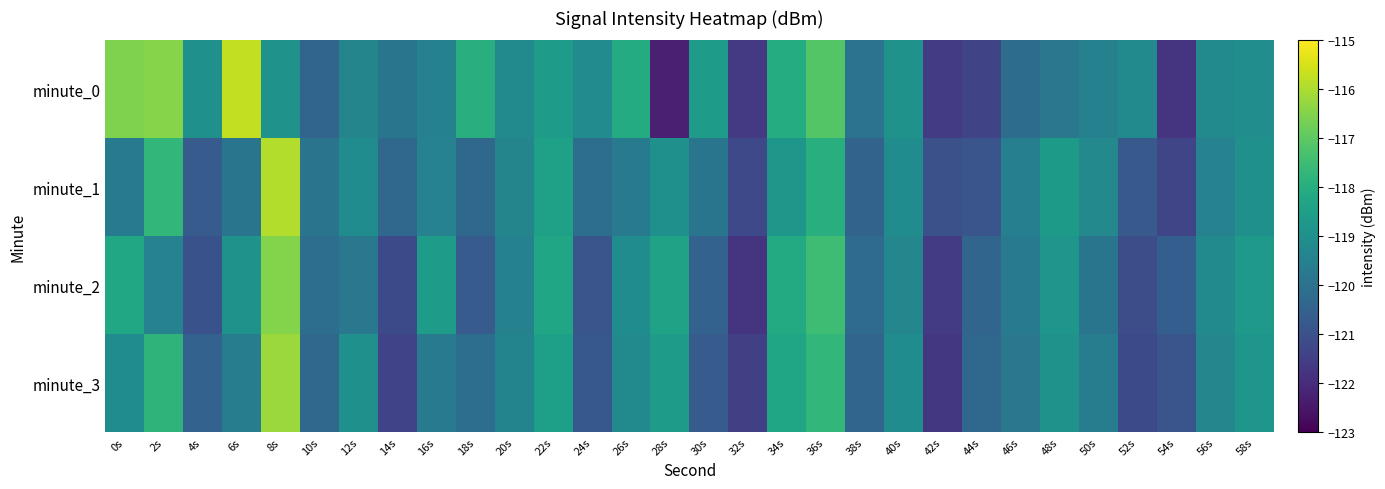

Reading left to right, what are all the values shown in this chart?

minute_0: 0s=-116.5	2s=-116.4	4s=-119.0	6s=-115.7	8s=-118.9	10s=-120.4	12s=-119.3	14s=-119.9	16s=-119.5	18s=-118.0	20s=-119.2	22s=-118.6	24s=-119.1	26s=-118.1	28s=-122.3	30s=-118.6	32s=-121.6	34s=-118.1	36s=-117.1	38s=-119.9	40s=-118.9	42s=-121.6	44s=-121.4	46s=-120.2	48s=-119.8	50s=-119.5	52s=-119.2	54s=-121.8	56s=-119.2	58s=-119.1
minute_1: 0s=-119.7	2s=-117.7	4s=-120.7	6s=-119.9	8s=-115.9	10s=-119.9	12s=-119.1	14s=-120.3	16s=-119.4	18s=-120.3	20s=-119.3	22s=-118.4	24s=-120.1	26s=-119.7	28s=-119.0	30s=-119.9	32s=-121.2	34s=-118.8	36s=-118.0	38s=-120.5	40s=-119.1	42s=-121.0	44s=-120.9	46s=-119.5	48s=-118.7	50s=-119.2	52s=-120.8	54s=-121.3	56s=-119.5	58s=-119.0
minute_2: 0s=-118.2	2s=-119.5	4s=-121.0	6s=-118.9	8s=-116.5	10s=-120.1	12s=-119.8	14s=-121.2	16s=-118.6	18s=-120.7	20s=-119.5	22s=-118.3	24s=-120.9	26s=-119.1	28s=-118.4	30s=-120.5	32s=-121.8	34s=-118.1	36s=-117.5	38s=-120.2	40s=-119.3	42s=-121.6	44s=-120.4	46s=-119.7	48s=-118.8	50s=-119.9	52s=-121.1	54s=-120.6	56s=-119.2	58s=-118.7
minute_3: 0s=-119.1	2s=-117.8	4s=-120.5	6s=-119.6	8s=-116.2	10s=-120.3	12s=-119.0	14s=-121.4	16s=-119.7	18s=-120.1	20s=-119.4	22s=-118.5	24s=-120.8	26s=-119.2	28s=-118.6	30s=-120.7	32s=-121.5	34s=-118.3	36s=-117.7	38s=-120.4	40s=-119.1	42s=-121.7	44s=-120.3	46s=-119.8	48s=-118.9	50s=-119.6	52s=-121.2	54s=-120.9	56s=-119.3	58s=-118.8